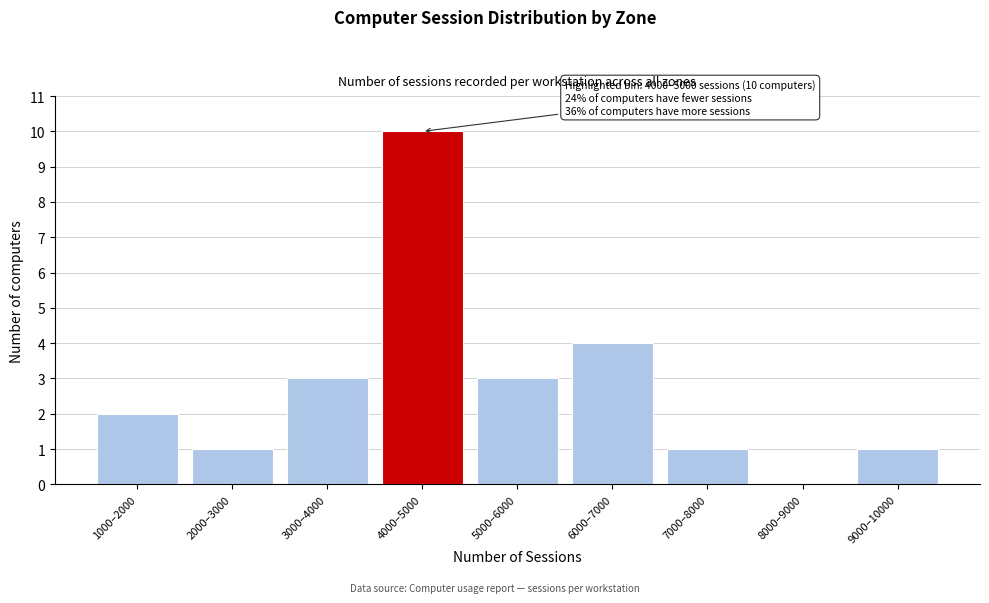

Reading right to left, transcribe all the data shown in this chart.

9000–10000=1	8000–9000=0	7000–8000=1	6000–7000=4	5000–6000=3	4000–5000=10	3000–4000=3	2000–3000=1	1000–2000=2